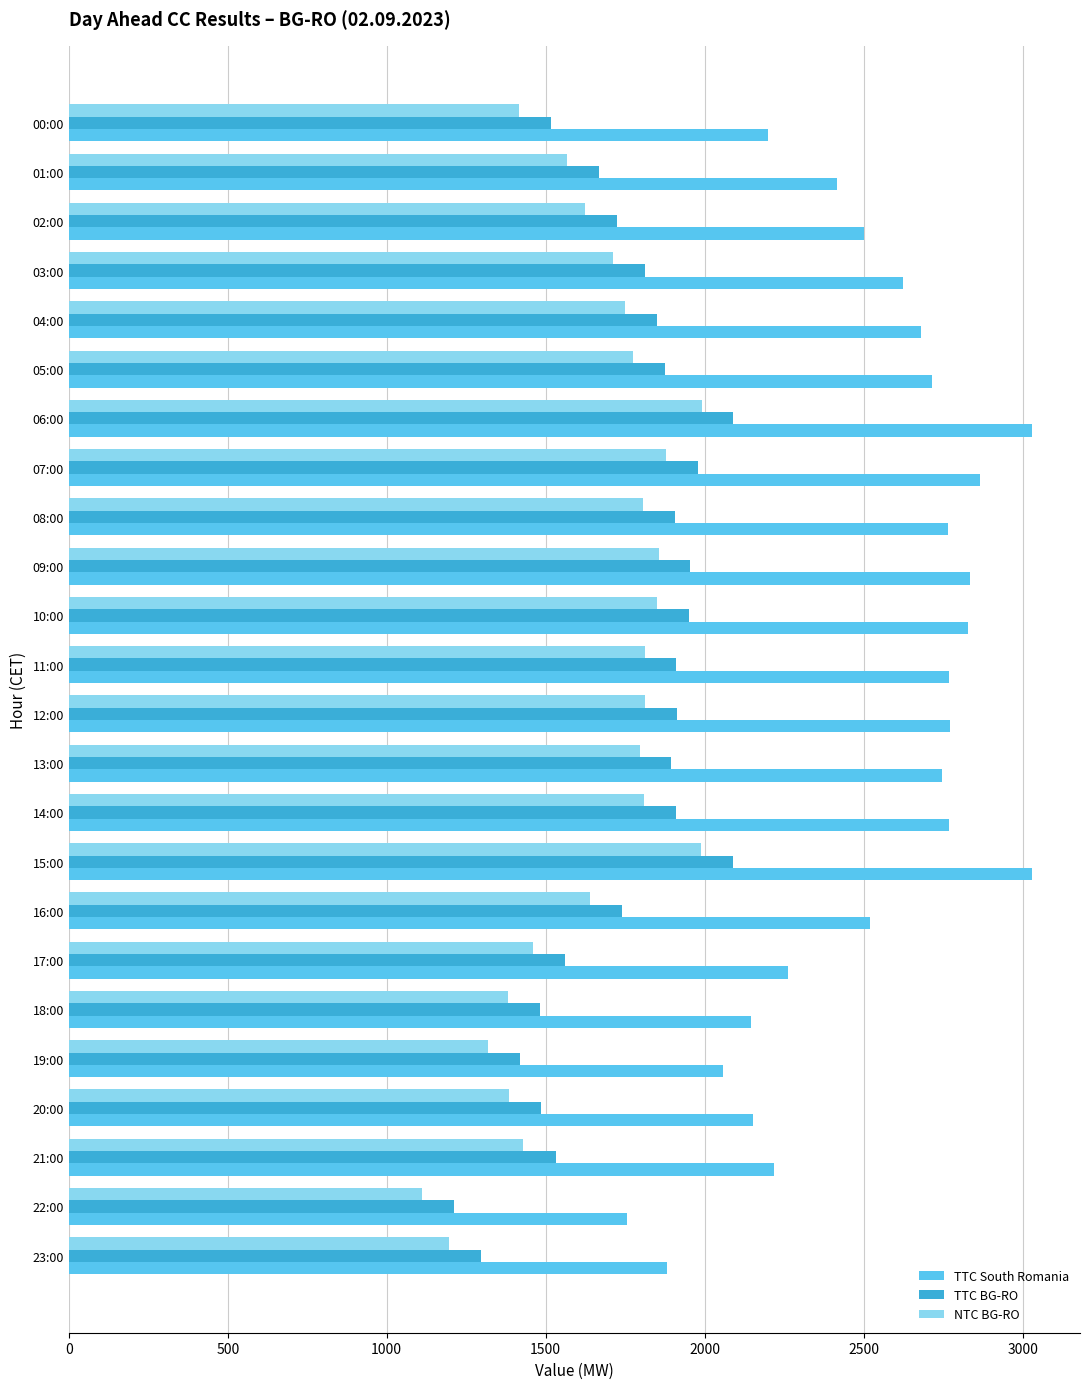

What value does the NTC BG-RO series have at 15:00?

1989